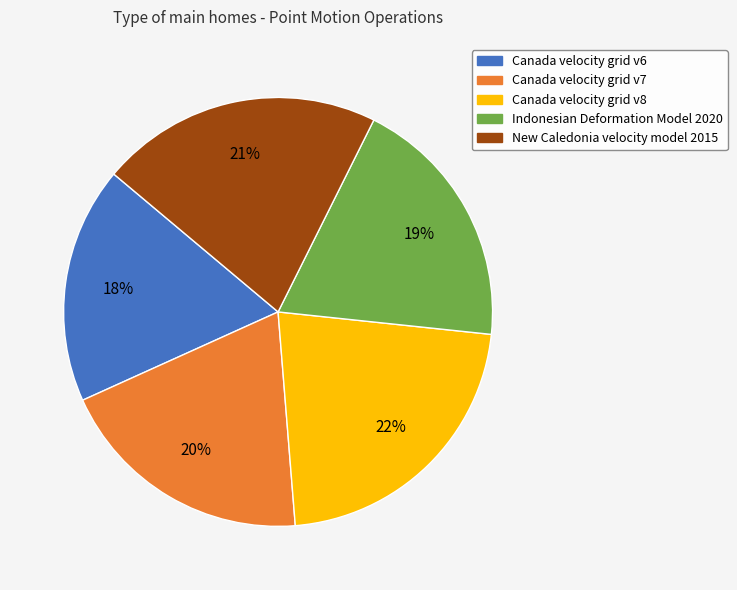

True or false: Canada velocity grid v7 accounts for 20% of the total.

True